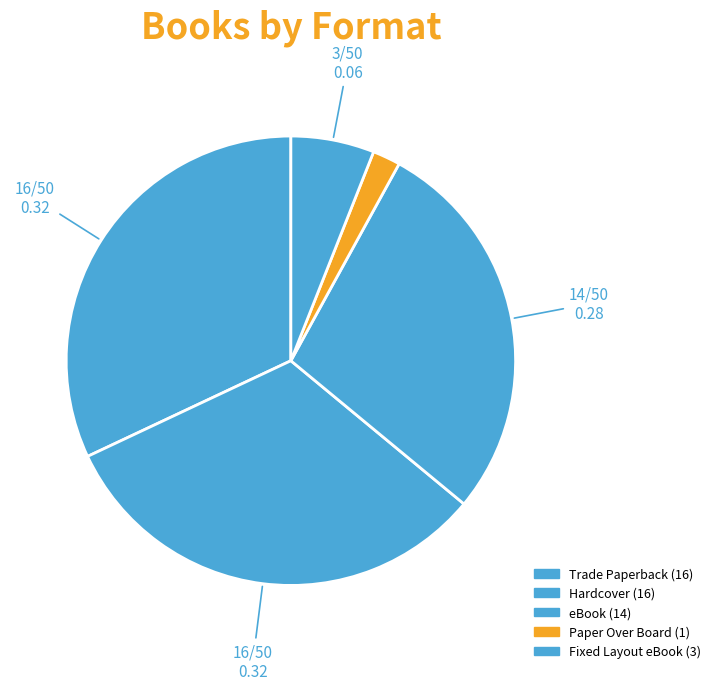

How many segments does this pie chart have?

5